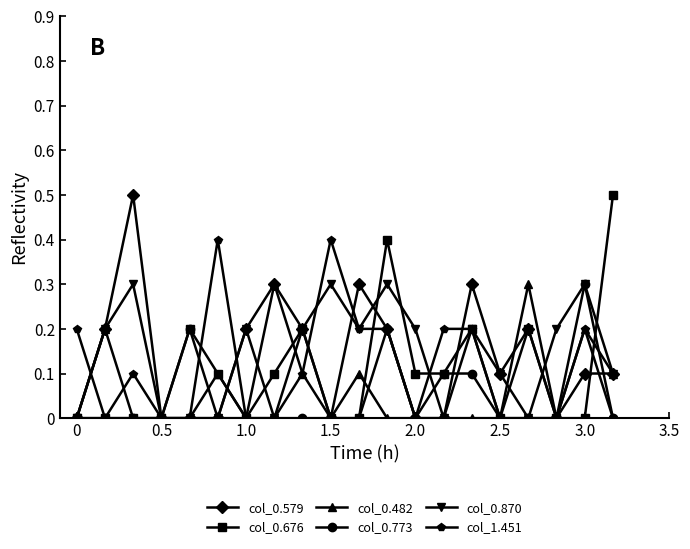

What is the highest value of the col_0.773 series?

0.3